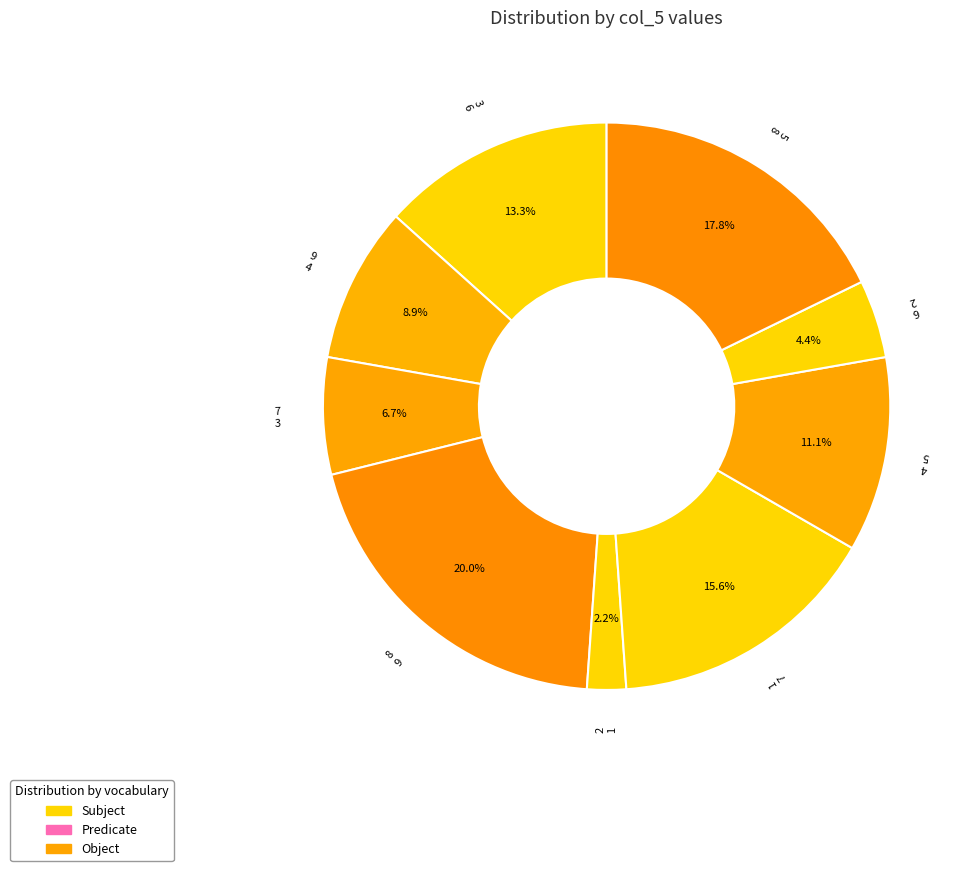

Which slice is the largest?

8